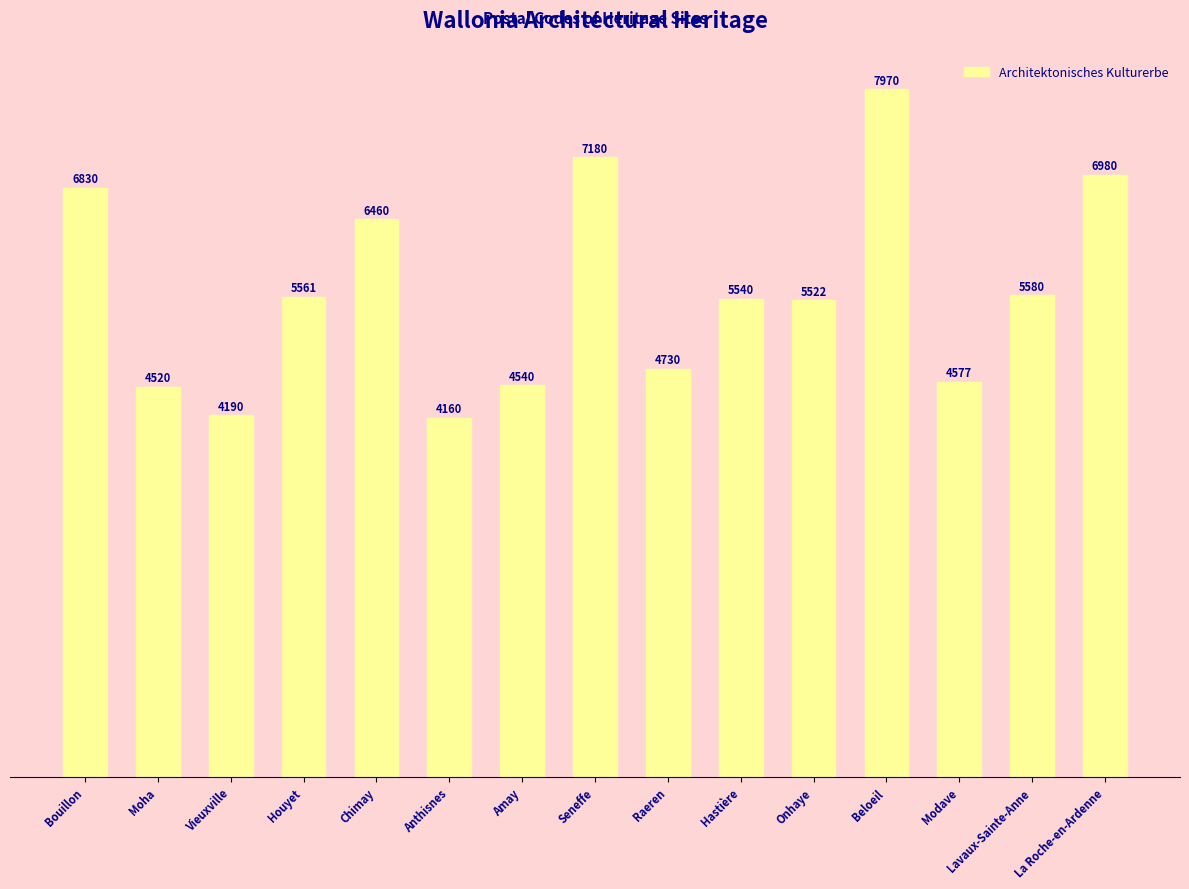

List the labels in order of value, smallest first.

Anthisnes, Vieuxville, Moha, Amay, Modave, Raeren, Onhaye, Hastière, Houyet, Lavaux-Sainte-Anne, Chimay, Bouillon, La Roche-en-Ardenne, Seneffe, Beloeil